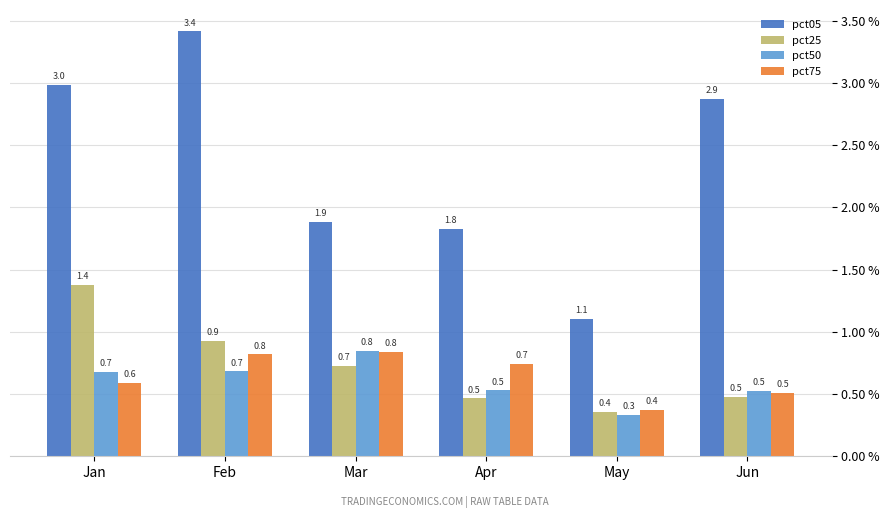

Are the bars horizontal?

No